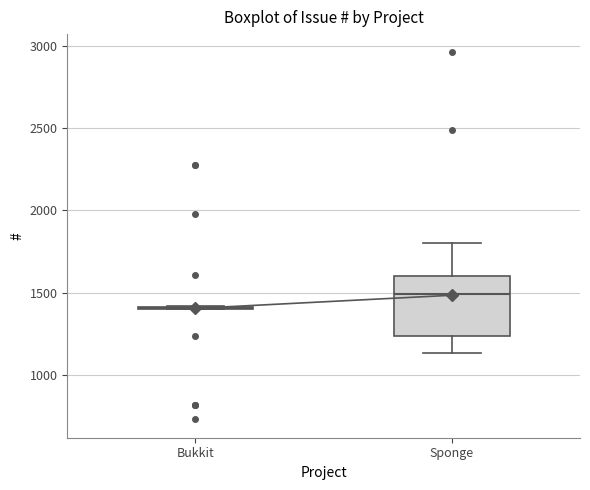

Where is the upper edge of the box for Sponge on the y-axis? The values are not printed on the chart, so give them approximately, as read against the axis.

1600